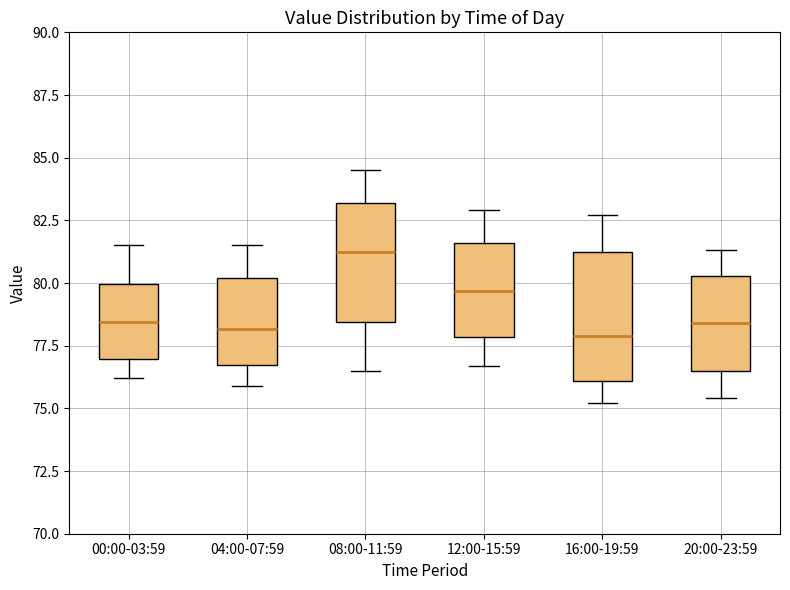

Where does the median line of the box for 08:00-11:59 sit on the y-axis? The values are not printed on the chart, so give them approximately, as read against the axis.

81.5